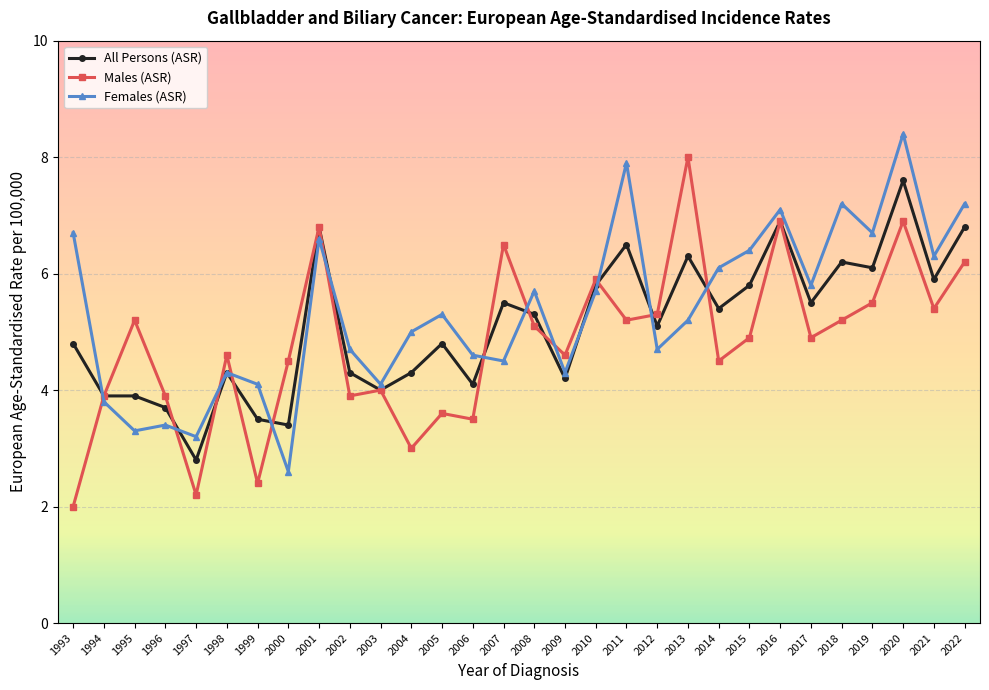

At how many categories does at least one series exceed 7?

6